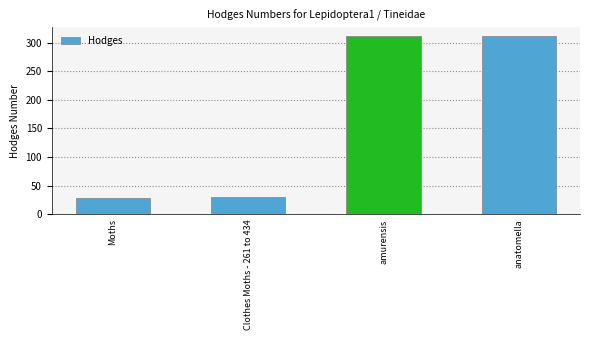

How many categories are shown in the chart?

4